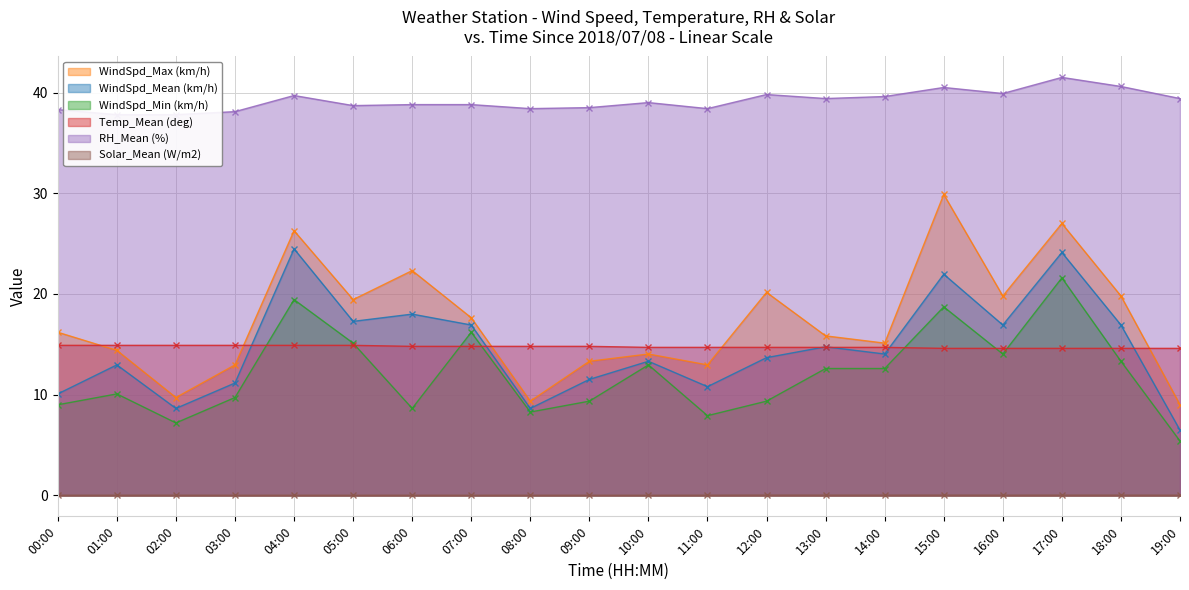

At which label does Solar_Mean (W/m2) reach its peak?

12:00